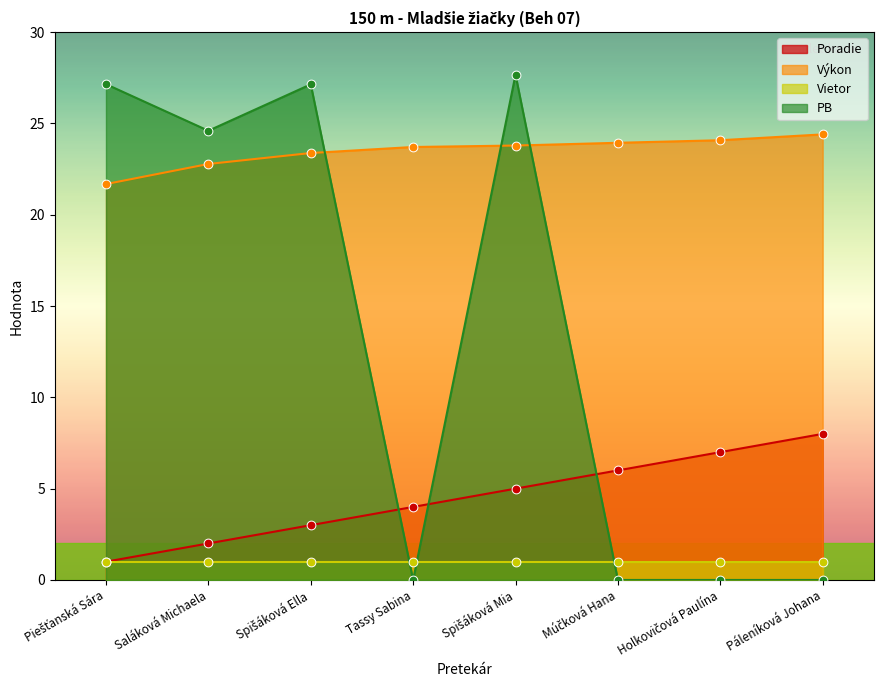

How many intersections are there between Výkon and PB?

3